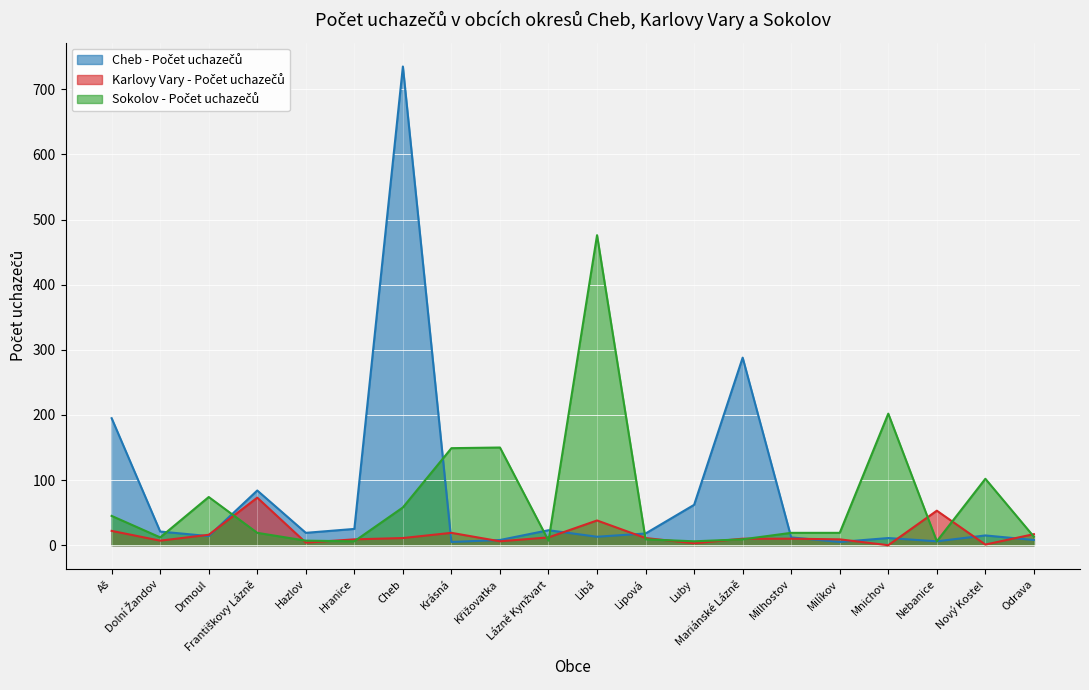

Rank the series by their maximum value, from highest to lowest.

Cheb - Počet uchazečů, Sokolov - Počet uchazečů, Karlovy Vary - Počet uchazečů